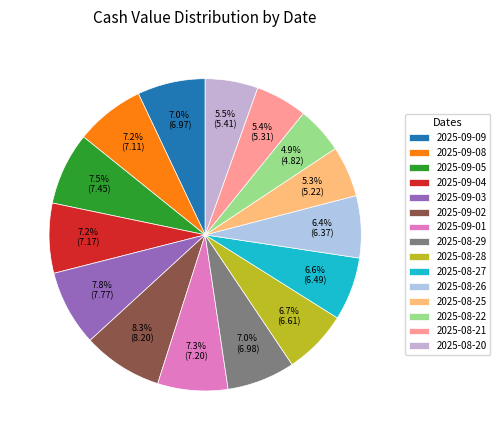

Is there a majority slice in this chart?

No